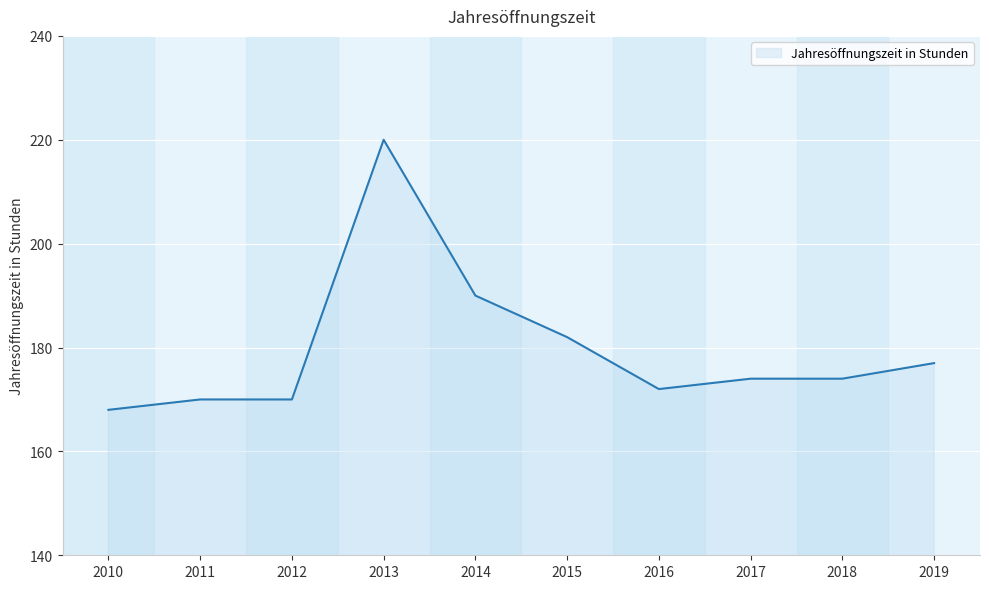

True or false: the data shows 275 at 2012.

False